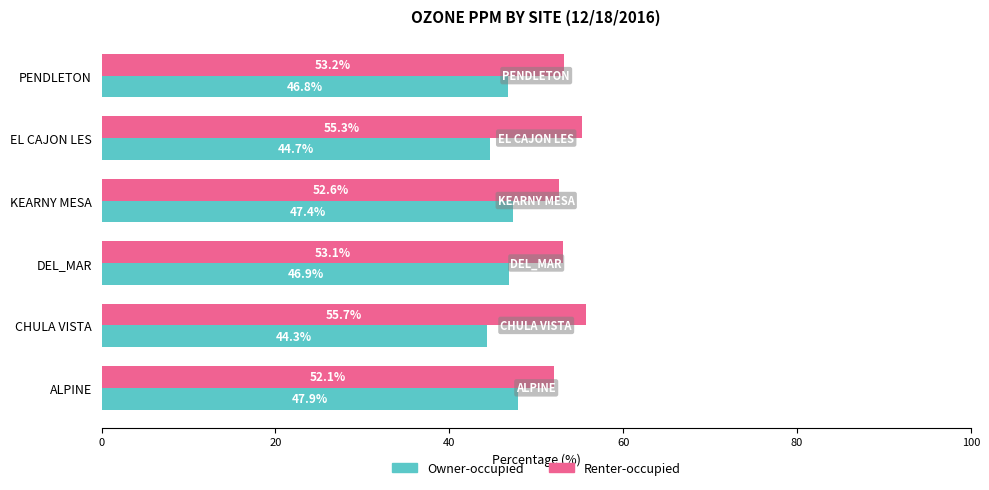

What is the difference between the highest and lowest values at CHULA VISTA?

11.4